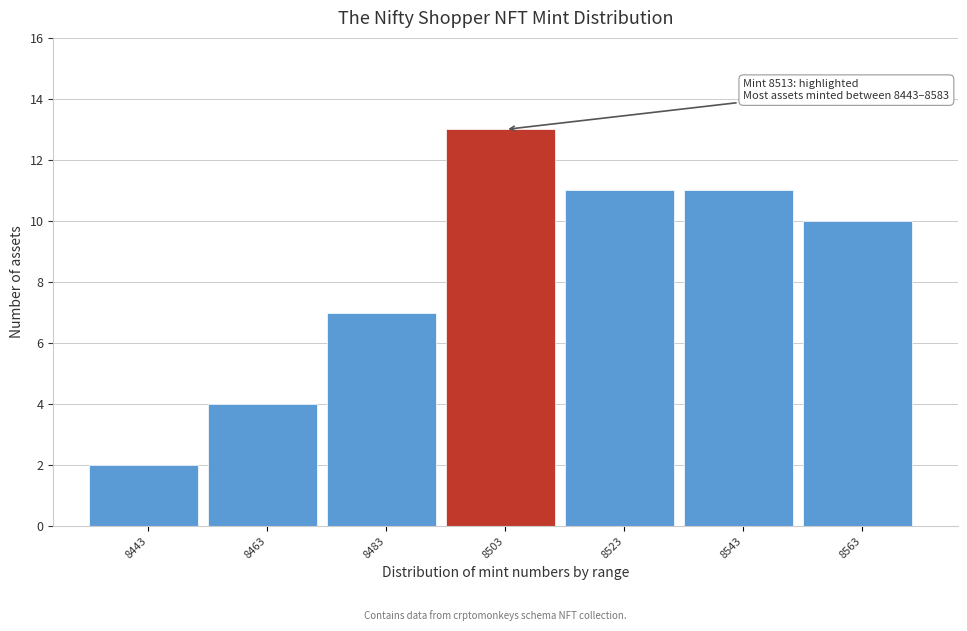

Reading left to right, transcribe all the data shown in this chart.

2	4	7	13	11	11	10